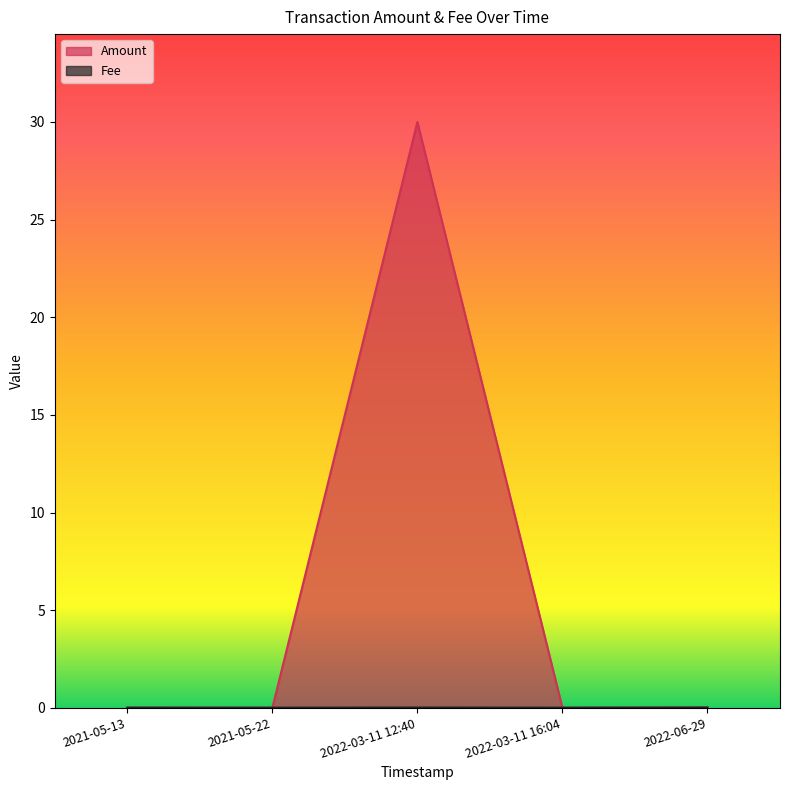

How many data points does each series have?

5